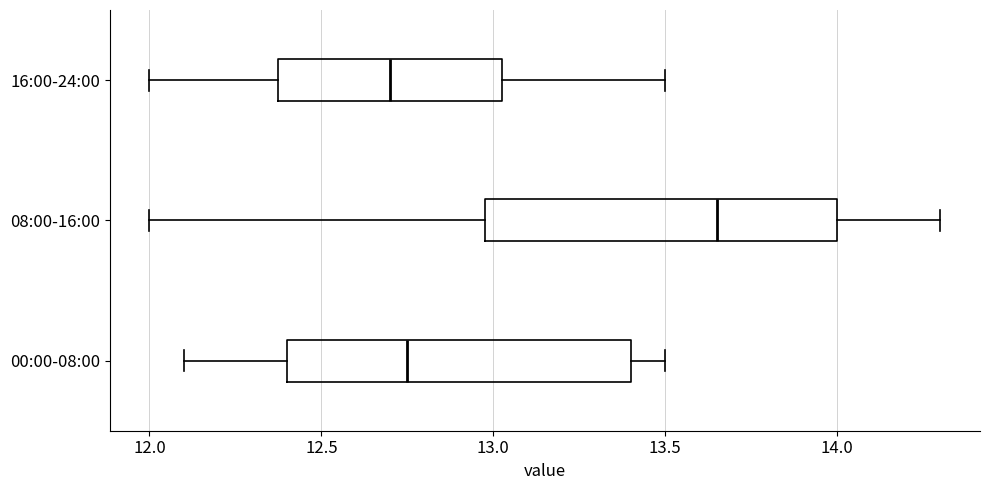

Reading bottom to top, read every box against the x-axis: the position of its median line, the range the box covers, and the ends of its whiskers. The values are not printed on the chart, so give them approximately, as read against the axis.

00:00-08:00: median 12.75, box 12.40 to 13.40, whiskers 12.10 to 13.50
08:00-16:00: median 13.65, box 13.00 to 14.00, whiskers 12.00 to 14.30
16:00-24:00: median 12.70, box 12.40 to 13.05, whiskers 12.00 to 13.50